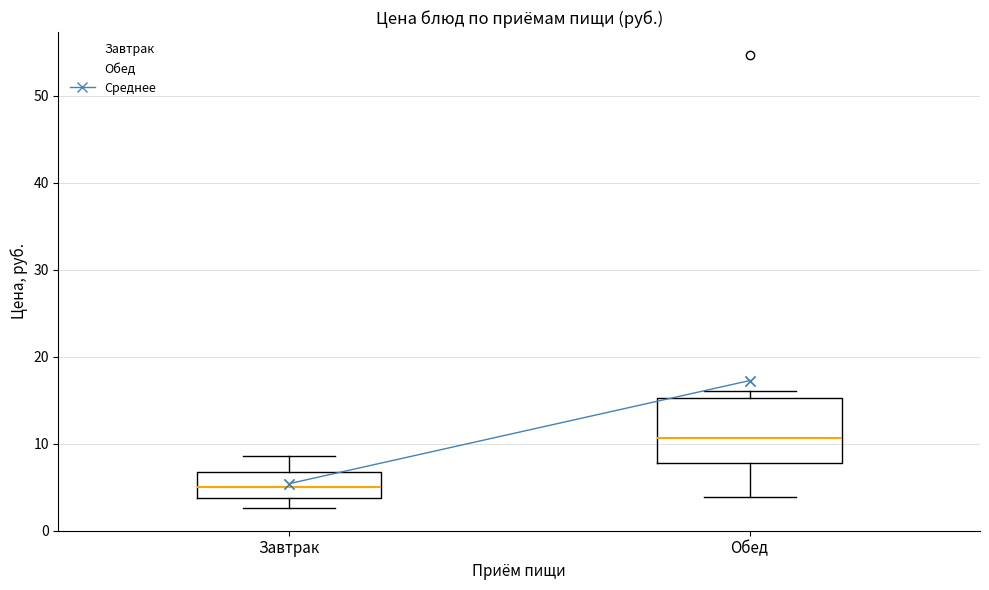

Which box has the highest median line?

Обед